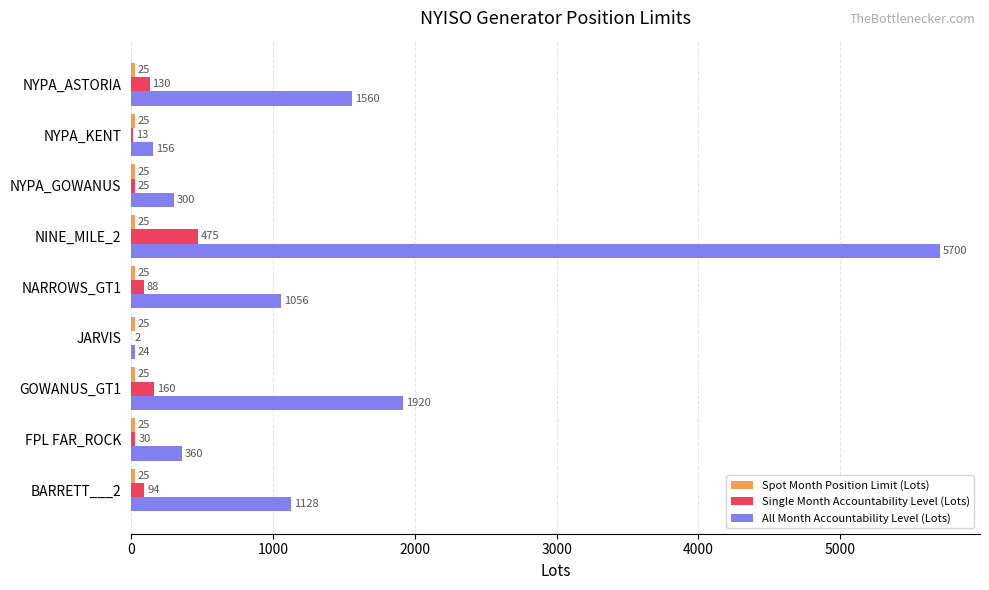

What is the total value across all series at NARROWS_GT1?

1169